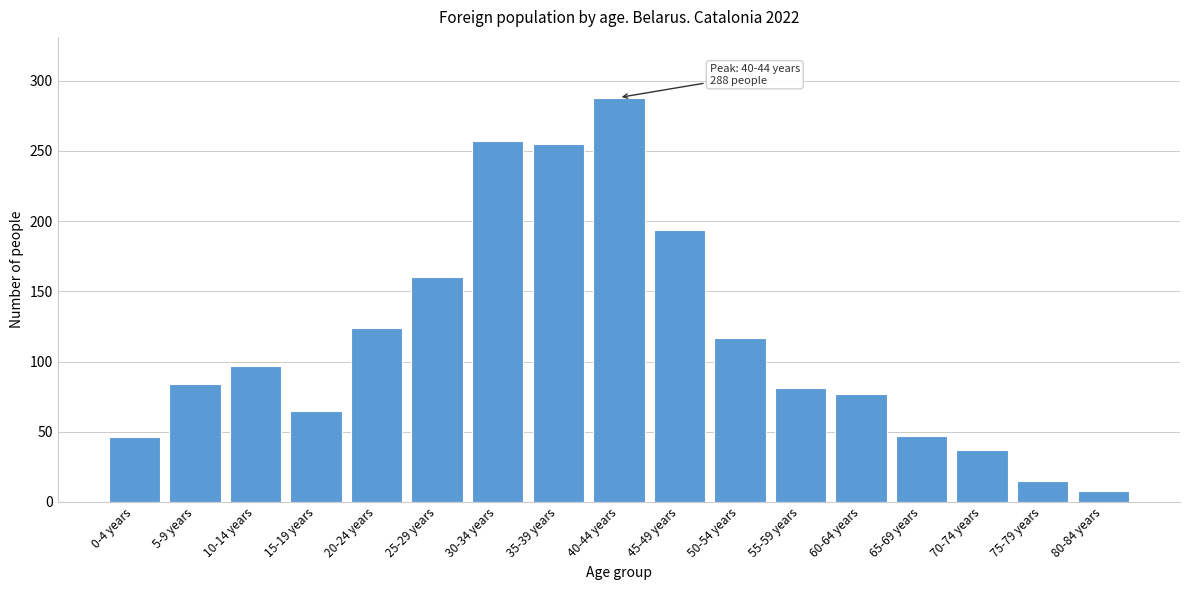

Is it true that the value at 15-19 years is 23?

False